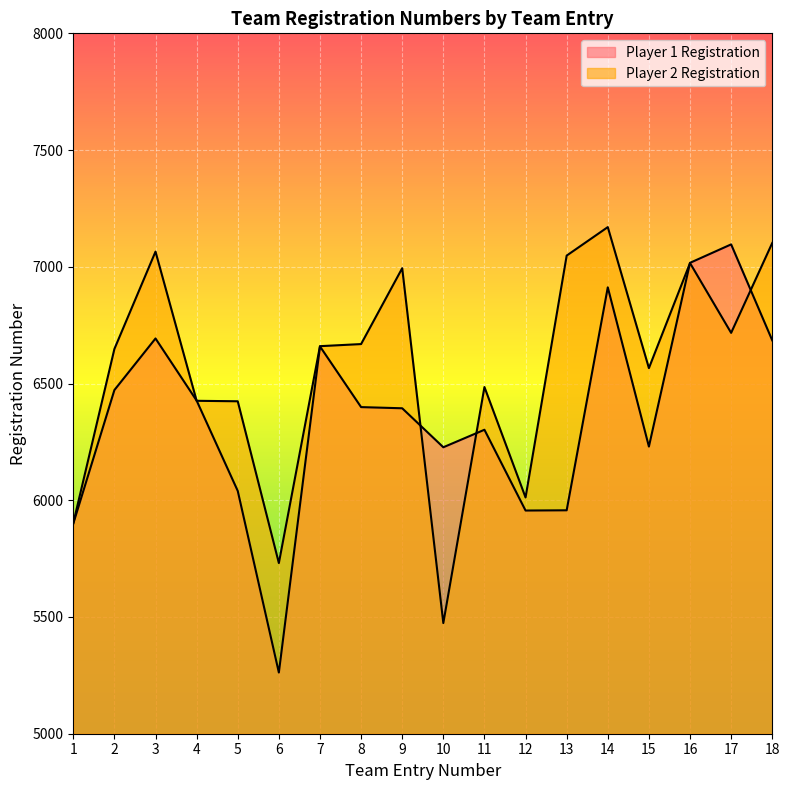

Reading left to right, transcribe all the data shown in this chart.

Player 1 Registration: 5900	6472	6693	6427	6040	5262	6659	6399	6394	6227	6302	5956	5957	6912	6230	7017	7096	6685
Player 2 Registration: 5902	6648	7065	6426	6424	5731	6660	6669	6994	5474	6485	6012	7048	7170	6566	7016	6717	7102